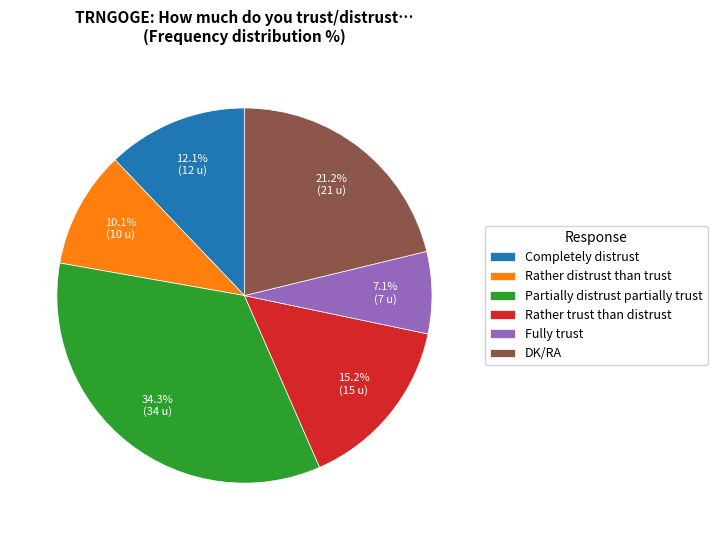

Which category has the smallest portion of the pie?

Fully trust